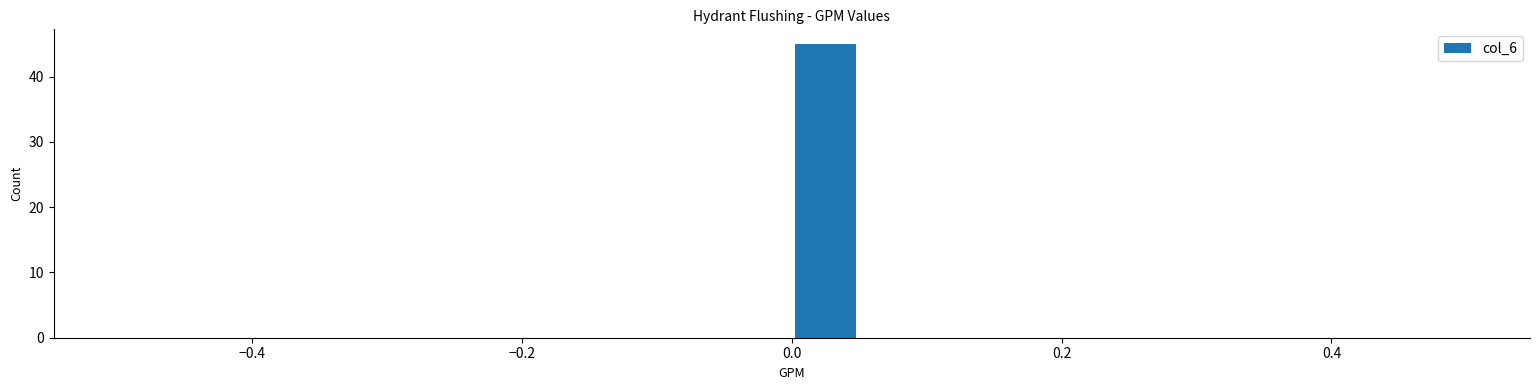

Around what value on the x-axis is the tallest bar? Give the approximate position of its centre, as read against the axis.

0.02